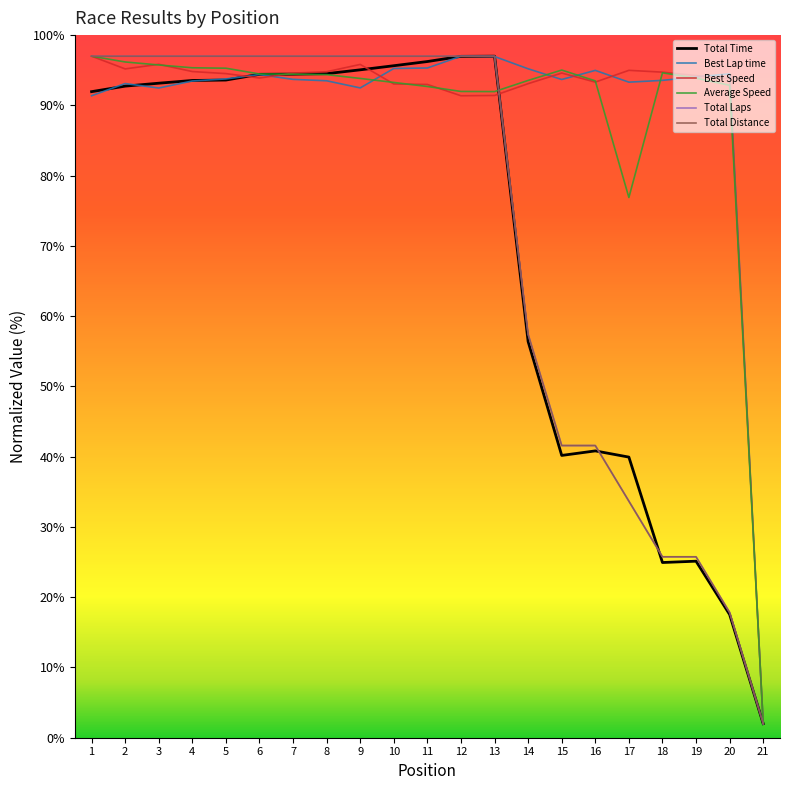

Is this an area chart (filled region under the line)?

No